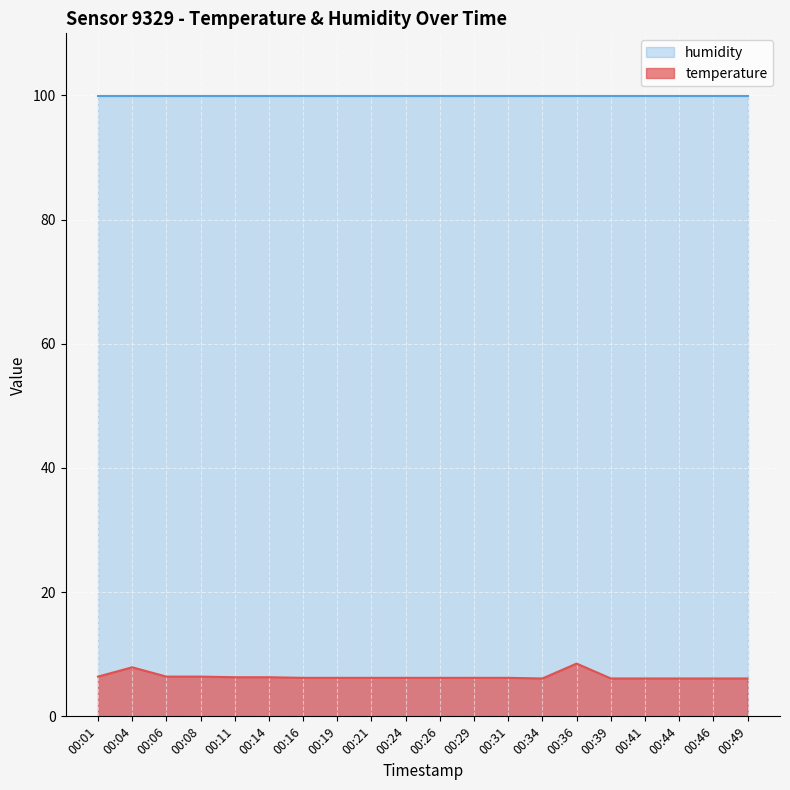

True or false: the data has more than 1 interior local peaks.

True